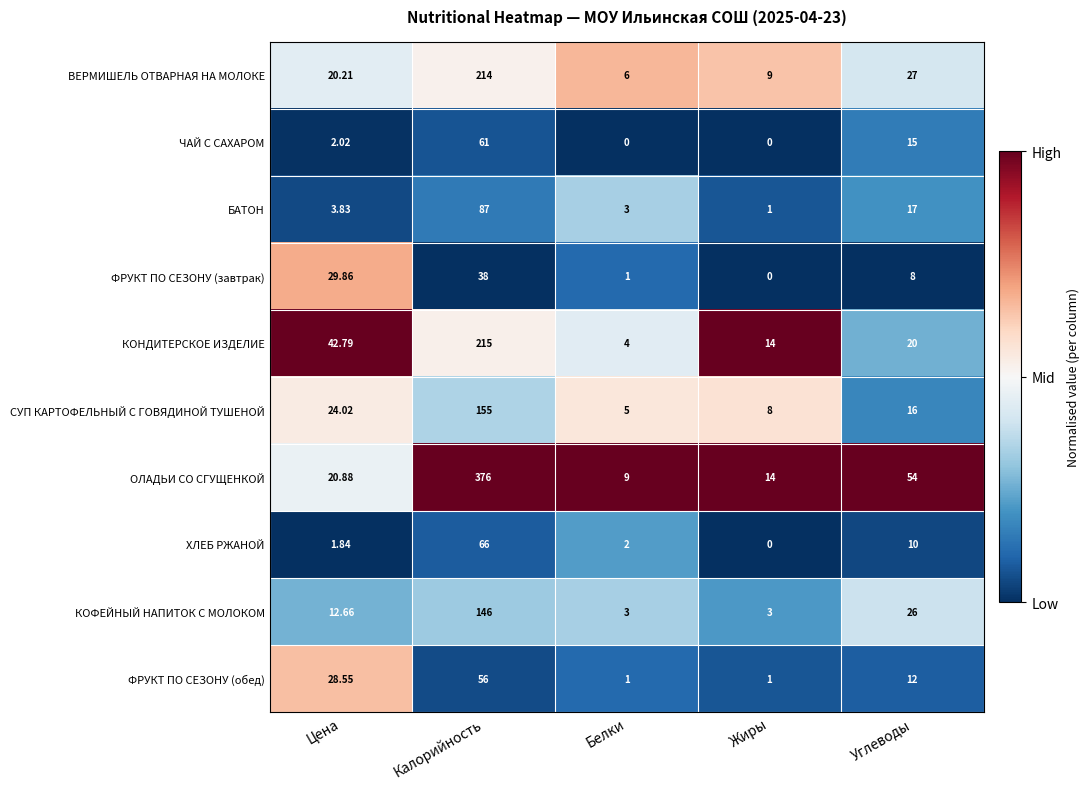

List the series in order of their peak value, lowest first.

ФРУКТ ПО СЕЗОНУ (завтрак), ФРУКТ ПО СЕЗОНУ (обед), ЧАЙ С САХАРОМ, ХЛЕБ РЖАНОЙ, БАТОН, КОФЕЙНЫЙ НАПИТОК С МОЛОКОМ, СУП КАРТОФЕЛЬНЫЙ С ГОВЯДИНОЙ ТУШЕНОЙ, ВЕРМИШЕЛЬ ОТВАРНАЯ НА МОЛОКЕ, КОНДИТЕРСКОЕ ИЗДЕЛИЕ, ОЛАДЬИ СО СГУЩЕНКОЙ